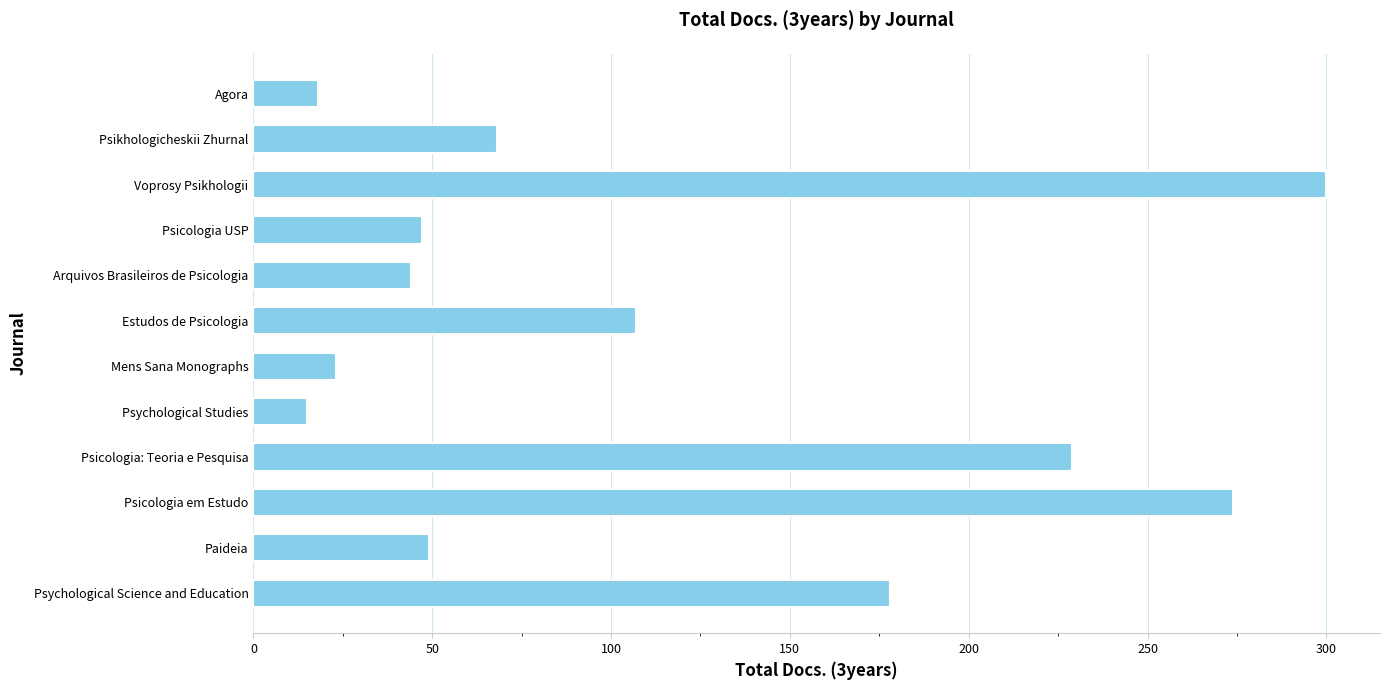

Count the number of categories in the chart.

12